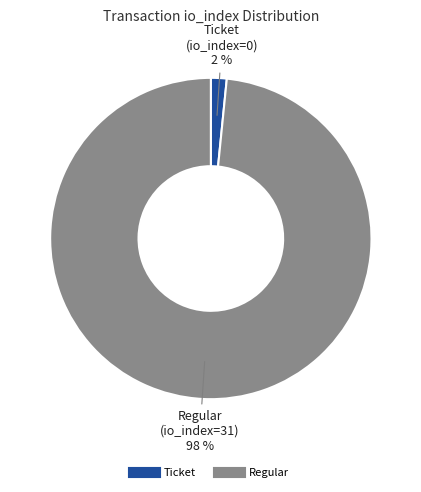

To the nearest percent, what is the average slice percentage?

50%